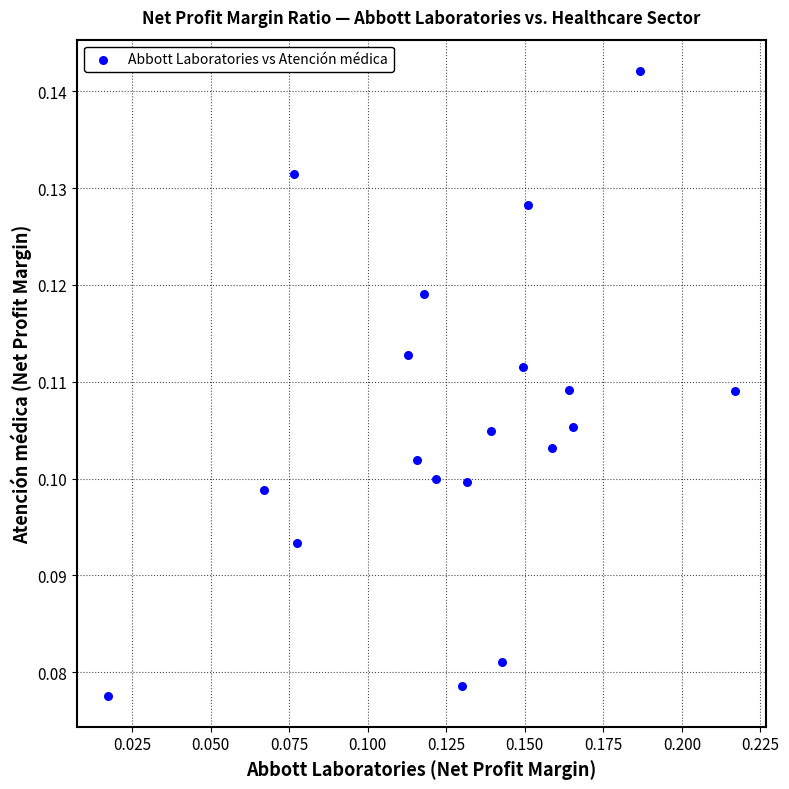

How many data points are displayed?

19